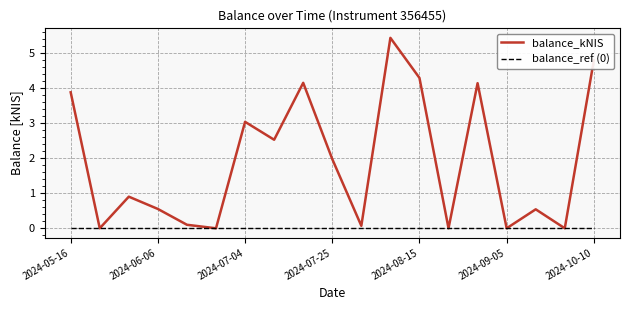

What is the sum of all balance_kNIS values?

36.3